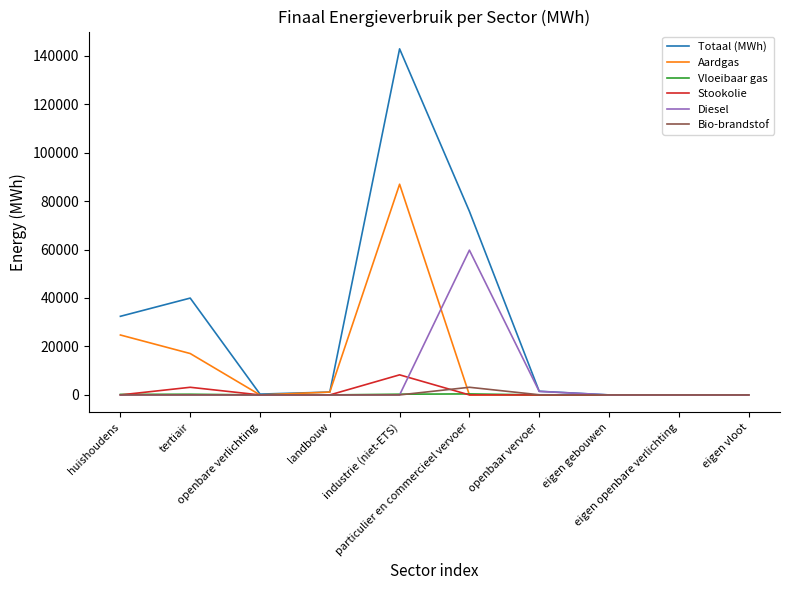

What is the greatest value displayed?

142811.8